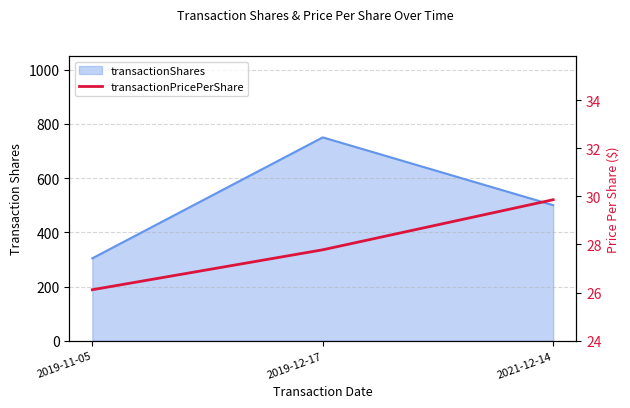

What is the approximate value at 2021-12-14?

29.9